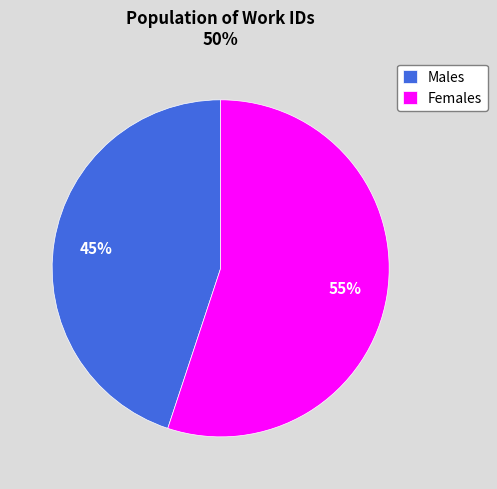

Approximately how many times larger is the value at Males compared to Females?

0.8